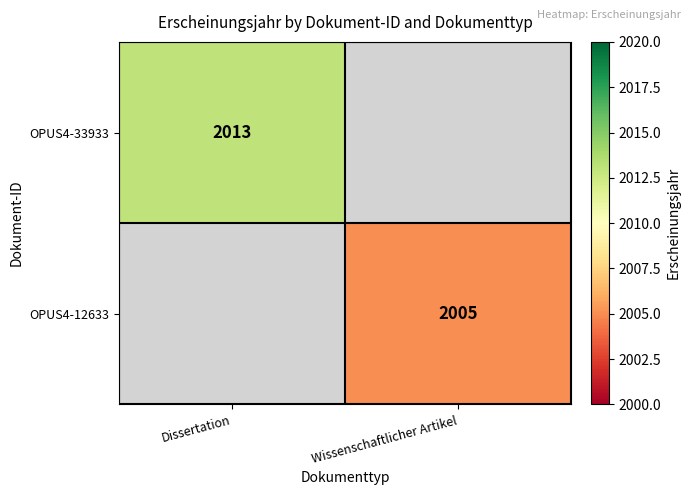

True or false: OPUS4-33933 has a value of 2013 at Dissertation.

True